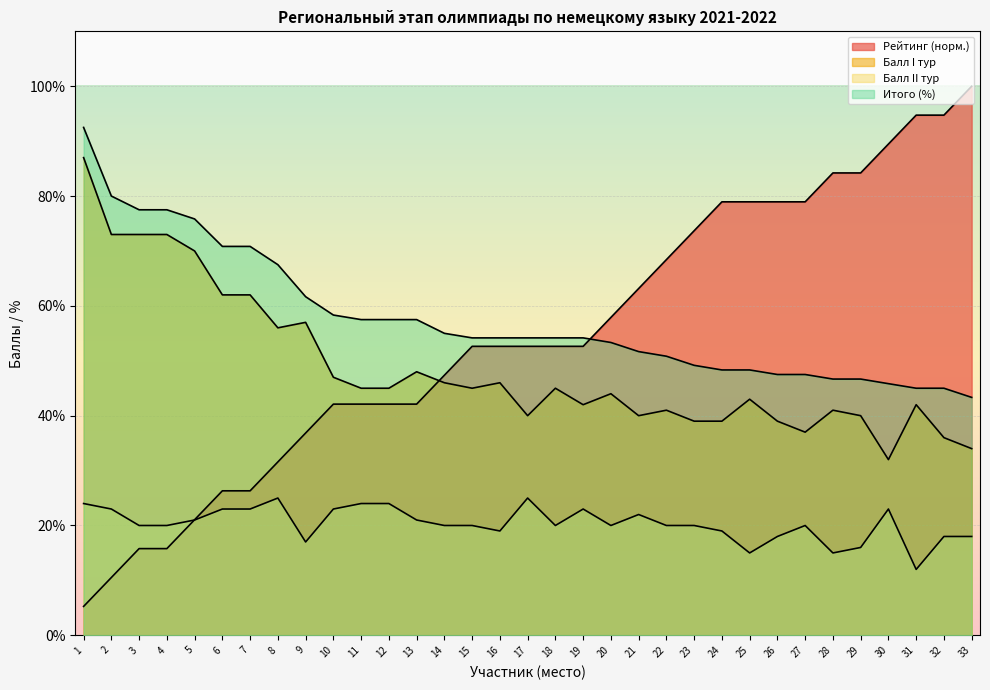

Which series has the largest range (max minus min)?

Рейтинг